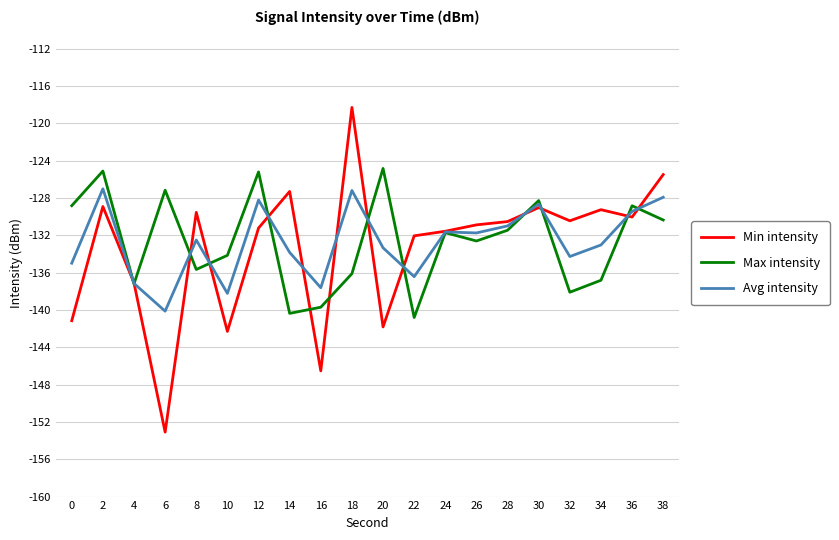

True or false: Max intensity and Avg intensity cross at least once.

True